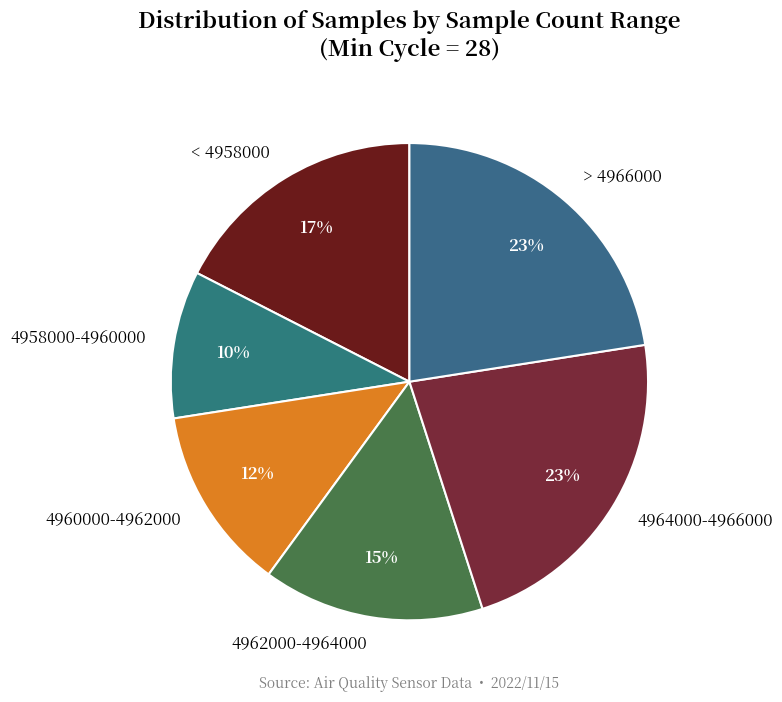

The 4964000-4966000 slice represents 8% of the pie. True or false?

False